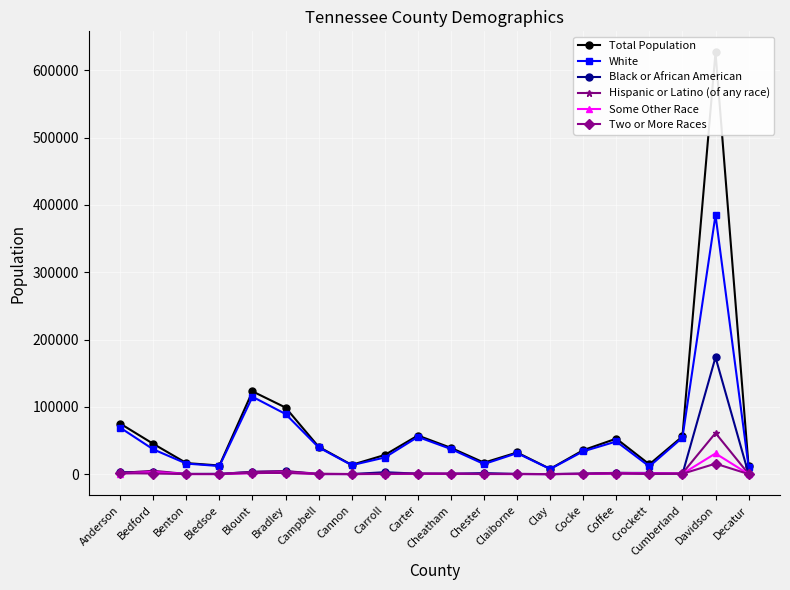

Reading left to right, what are all the values shown in this chart?

Total Population: Anderson=75129	Bedford=45058	Benton=16489	Bledsoe=12876	Blount=123010	Bradley=98963	Campbell=40716	Cannon=13801	Carroll=28522	Carter=57424	Cheatham=39105	Chester=17131	Claiborne=32213	Clay=7861	Cocke=35662	Coffee=52796	Crockett=14586	Cumberland=56053	Davidson=626681	Decatur=11757
White: Anderson=69065	Bedford=36848	Benton=15737	Bledsoe=12048	Blount=114993	Bradley=89386	Campbell=39778	Cannon=13325	Carroll=24755	Carter=55335	Cheatham=37374	Chester=15021	Claiborne=31224	Clay=7589	Cocke=33911	Coffee=48561	Crockett=11478	Cumberland=54266	Davidson=385039	Decatur=11139
Black or African American: Anderson=2847	Bedford=3564	Benton=321	Bledsoe=470	Blount=3380	Bradley=4219	Campbell=125	Cannon=168	Carroll=2879	Carter=760	Cheatham=564	Chester=1569	Claiborne=282	Clay=104	Cocke=669	Coffee=1845	Crockett=1843	Cumberland=161	Davidson=173730	Decatur=338
Hispanic or Latino (of any race): Anderson=1768	Bedford=5083	Benton=291	Bledsoe=255	Blount=3441	Bradley=4664	Campbell=472	Cannon=210	Carroll=595	Carter=890	Cheatham=910	Chester=343	Claiborne=265	Clay=126	Cocke=628	Coffee=2007	Crockett=1274	Cumberland=1307	Davidson=61117	Decatur=308
Some Other Race: Anderson=699	Bedford=3150	Benton=73	Bledsoe=126	Blount=1375	Bradley=2368	Campbell=151	Cannon=71	Carroll=243	Carter=354	Cheatham=395	Chester=136	Claiborne=69	Clay=47	Cocke=209	Coffee=791	Crockett=1002	Cumberland=617	Davidson=30757	Decatur=78
Two or More Races: Anderson=1458	Bedford=932	Benton=225	Bledsoe=157	Blount=1926	Bradley=1766	Campbell=433	Cannon=182	Carroll=464	Carter=670	Cheatham=489	Chester=271	Claiborne=373	Clay=92	Cocke=603	Coffee=959	Crockett=215	Cumberland=561	Davidson=15643	Decatur=145